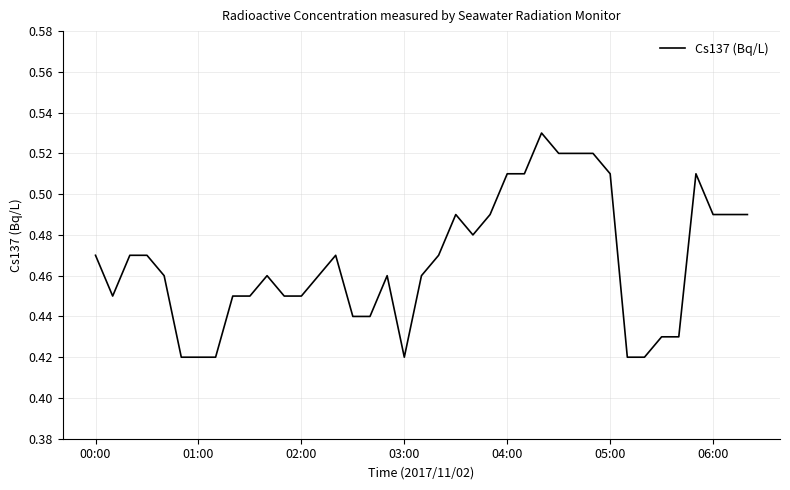

Which category has the highest value across all series?

26